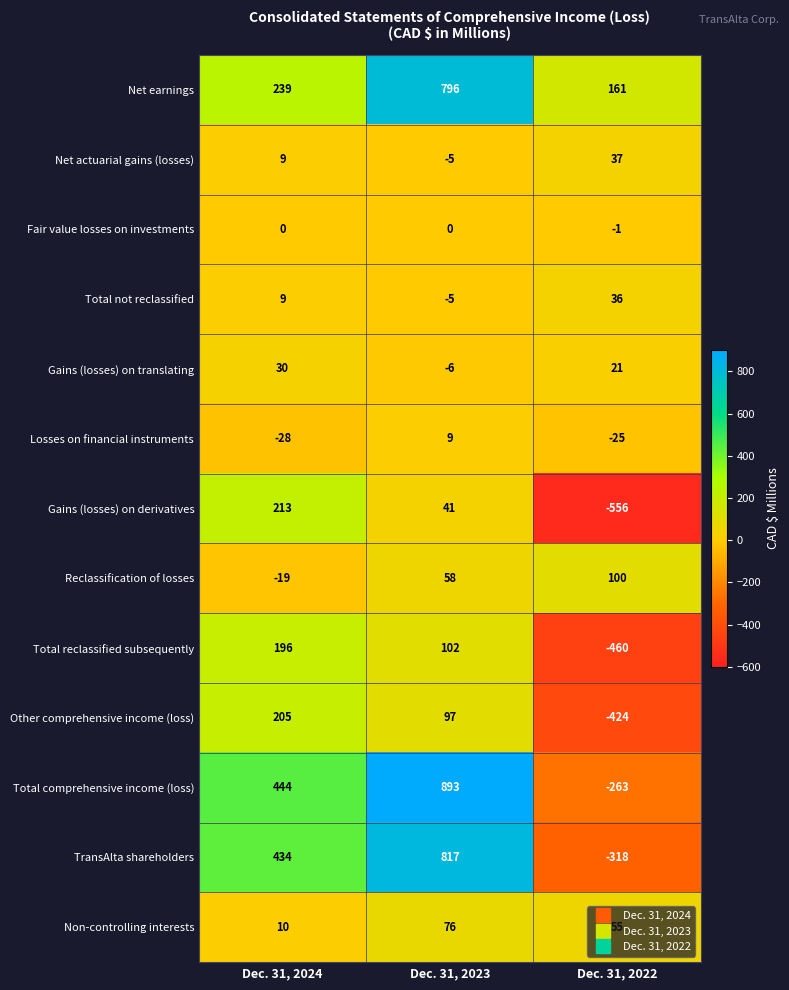

How many series are shown in this chart?

13